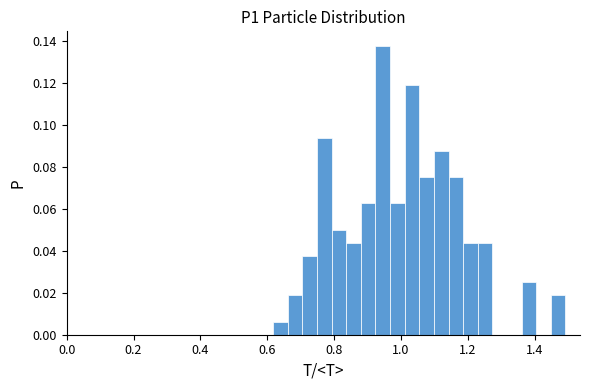

Read against the x-axis, roughly where is the centre of the tallest bar?

0.94